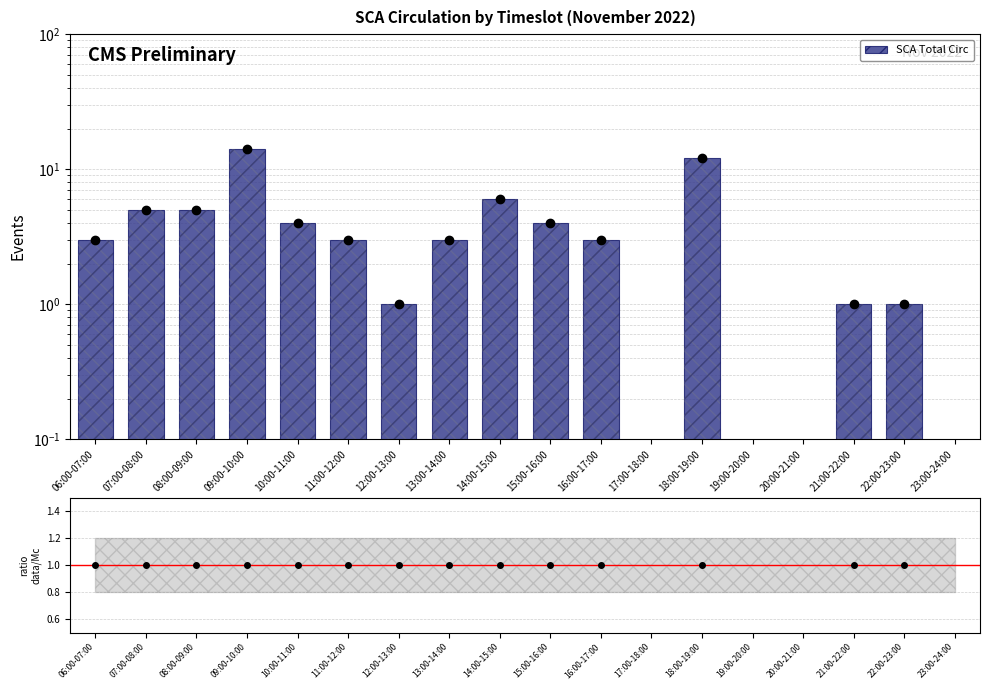

True or false: the data shows 0.0 at 23:00-24:00.

False